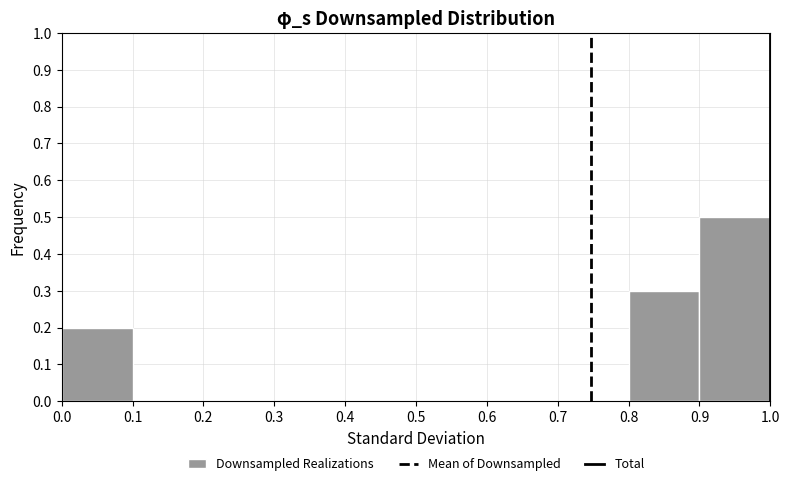

Reading left to right, list every bar in this chart as the range it spans on the x-axis followed by its height. The values are not printed on the chart, so give them approximately, as read against the axis.

0.0 to 0.1: 0.2
0.1 to 0.2: 0
0.2 to 0.3: 0
0.3 to 0.4: 0
0.4 to 0.5: 0
0.5 to 0.6: 0
0.6 to 0.7: 0
0.7 to 0.8: 0
0.8 to 0.9: 0.3
0.9 to 1.0: 0.5